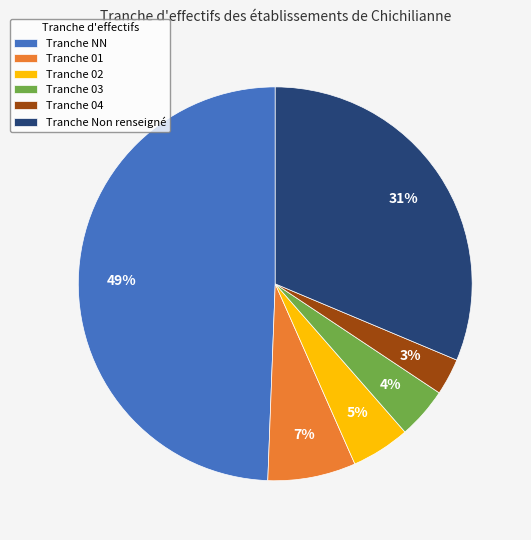

Rank the categories by value from highest to lowest.

Tranche NN, Tranche Non renseigné, Tranche 01, Tranche 02, Tranche 03, Tranche 04